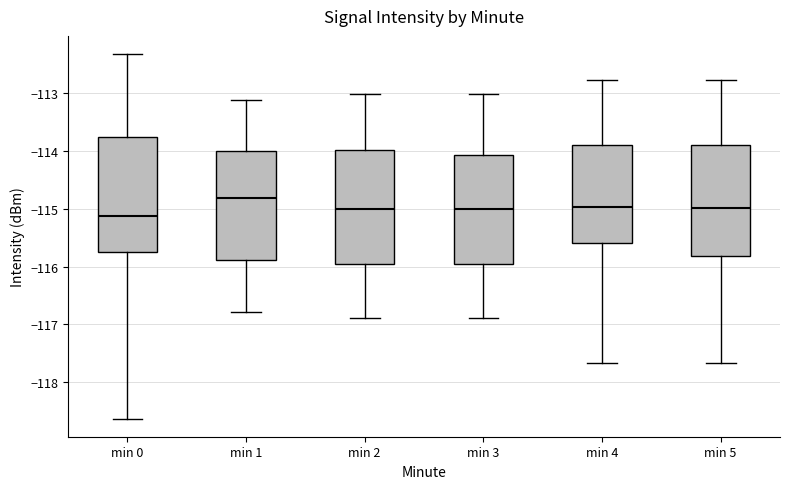

Reading left to right, transcribe this box plot: for each box, give where its median line is, the range the box spans, and where its two whiskers end, as read against the y-axis. The values are not printed on the chart, so give them approximately, as read against the axis.

min 0: median -115.1, box -115.8 to -113.7, whiskers -118.6 to -112.3
min 1: median -114.8, box -115.9 to -114.0, whiskers -116.8 to -113.1
min 2: median -115.0, box -115.9 to -114.0, whiskers -116.9 to -113.0
min 3: median -115.0, box -115.9 to -114.1, whiskers -116.9 to -113.0
min 4: median -115.0, box -115.6 to -113.9, whiskers -117.7 to -112.8
min 5: median -115.0, box -115.8 to -113.9, whiskers -117.7 to -112.8